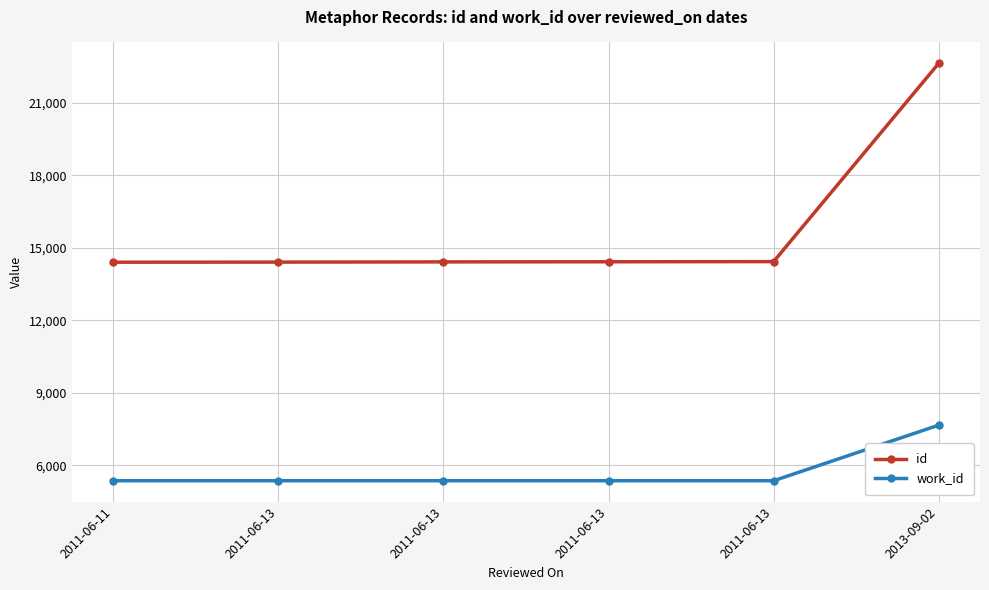

What are all the series names shown in the legend?

id, work_id